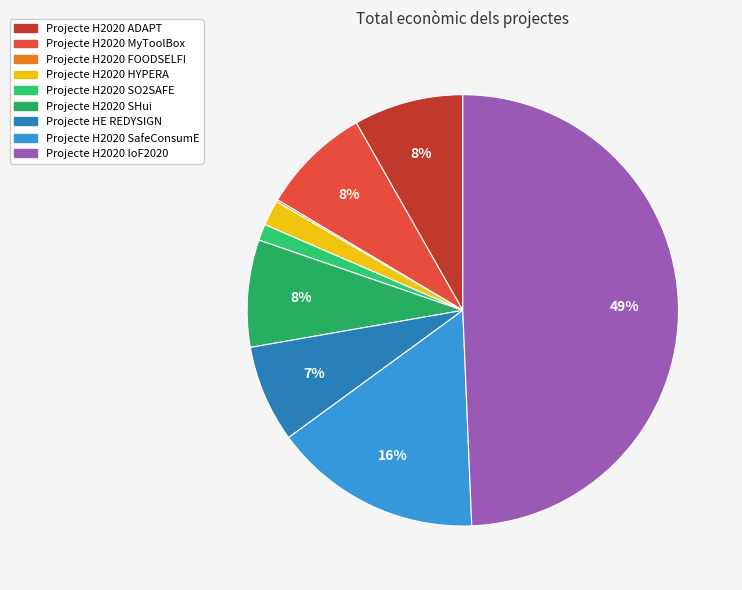

How many slices are in this pie chart?

9